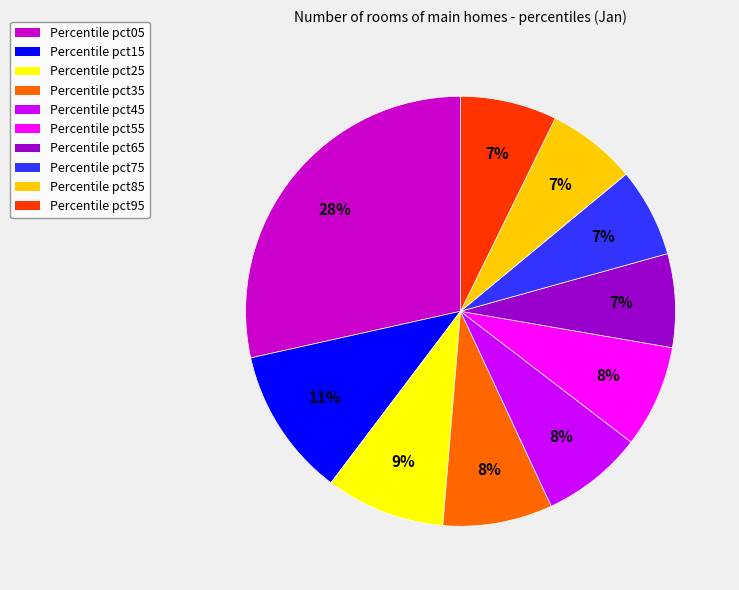

To the nearest percent, what percentage of the pie is Percentile pct65?

7%